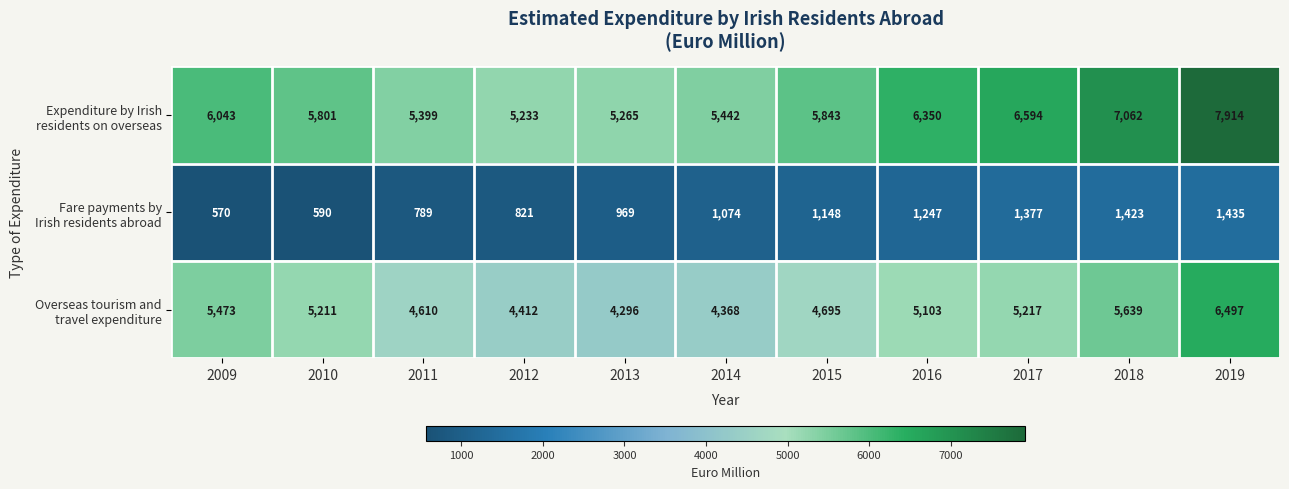

What is the total value across all series at 2012?

10466